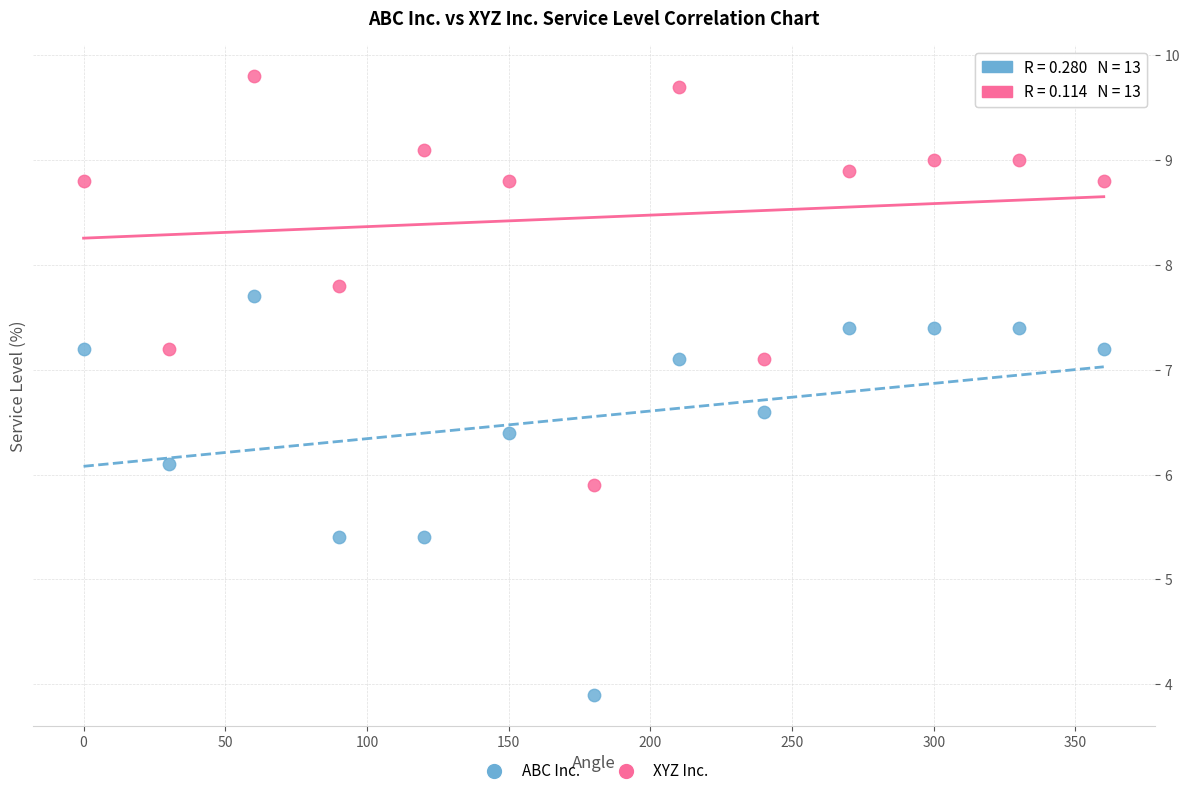

What are all the series names shown in the legend?

ABC Inc., XYZ Inc.